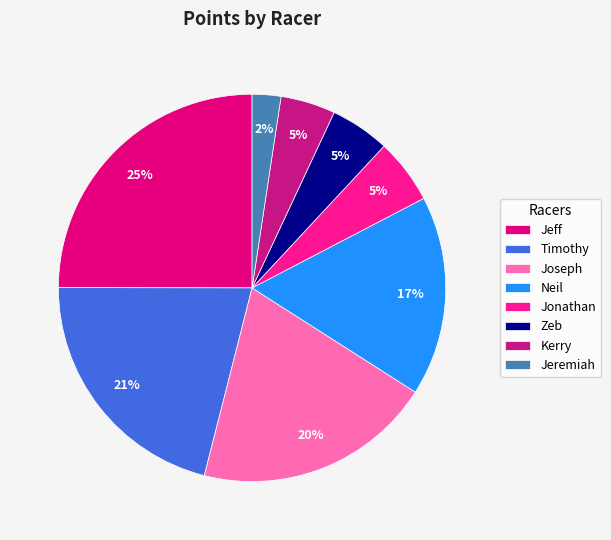

Between Timothy and Neil, which is larger?

Timothy